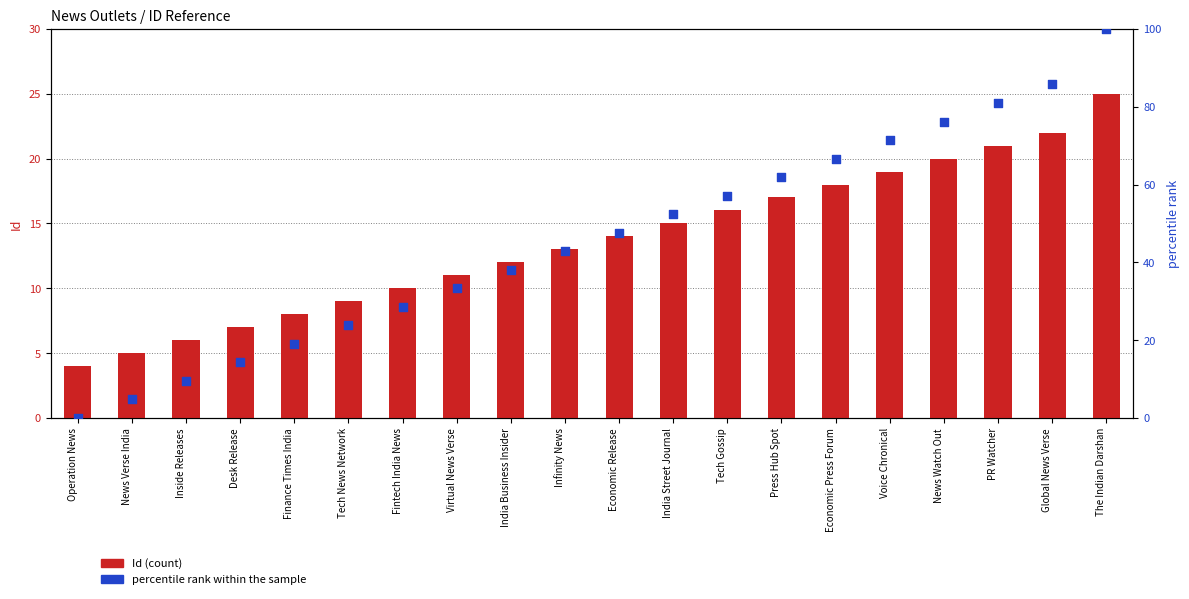

What are all the series names shown in the legend?

Id, percentile rank within the sample